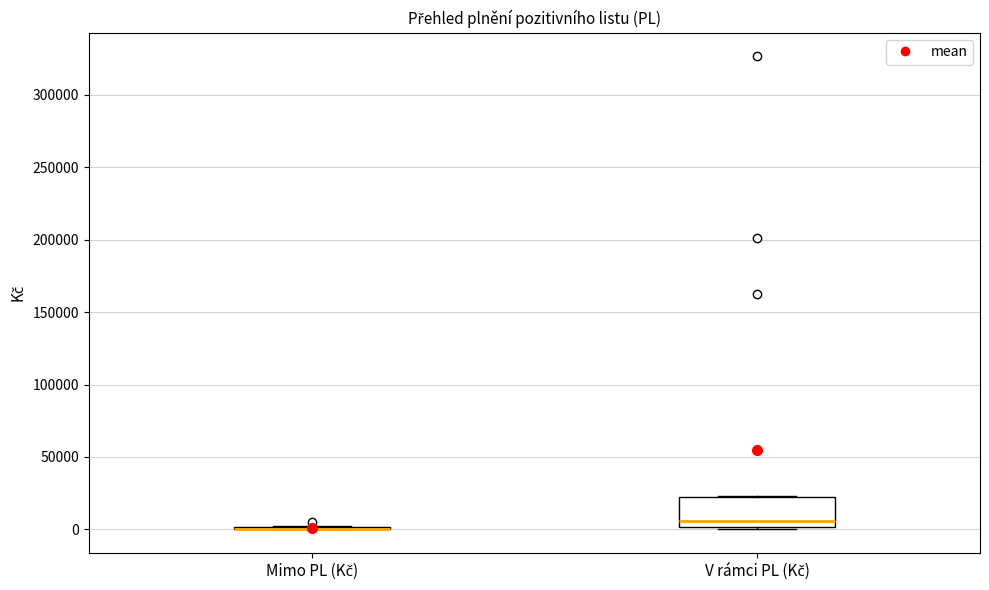

Which box is the tallest, from its lower edge to its upper edge?

V rámci PL (Kč)